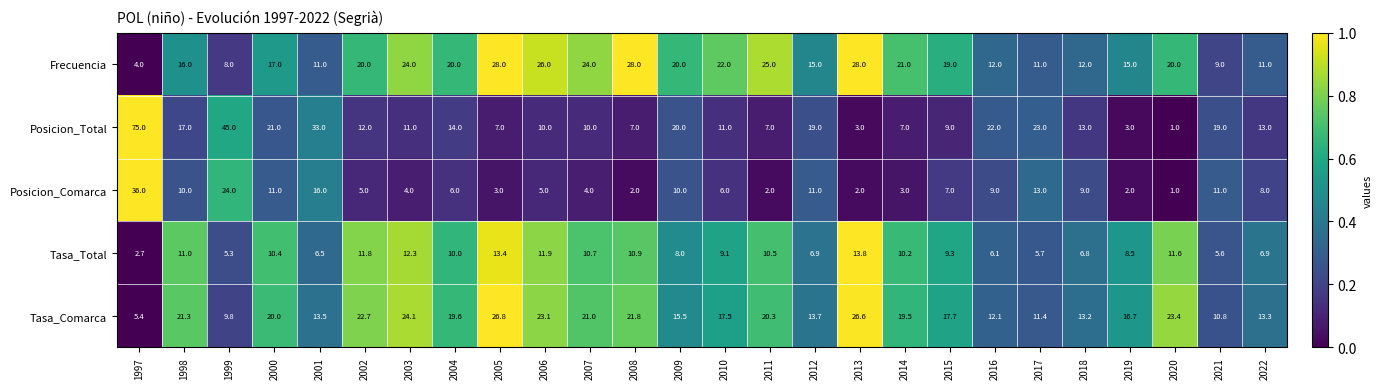

What is the sum of all Posicion_Total values?

432.0